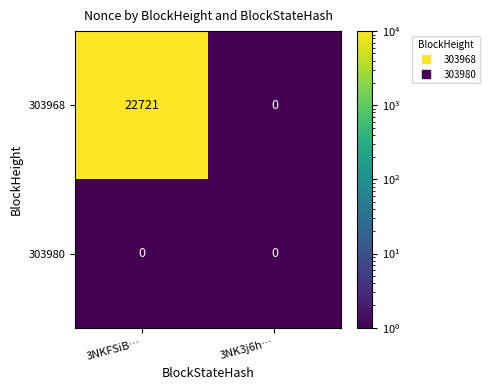

What is the sum of the 303968 values at 3NK3j6h… and 3NKFSiB…?

22721